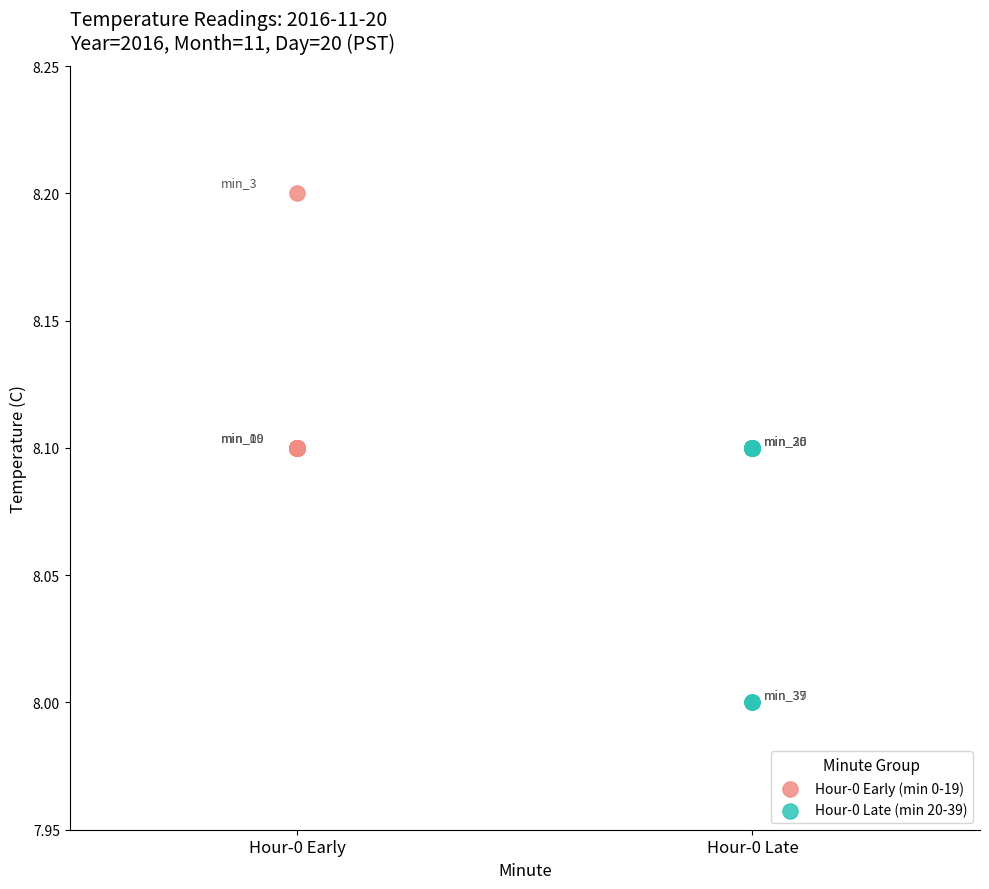

Which series reaches the minimum Y coordinate?

Hour-0 Late (min 20-39)